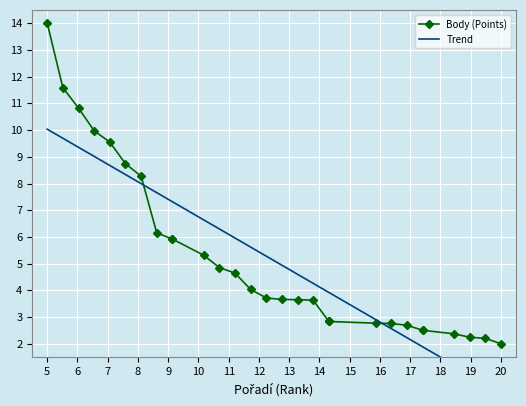

How many data points does each series have?

30